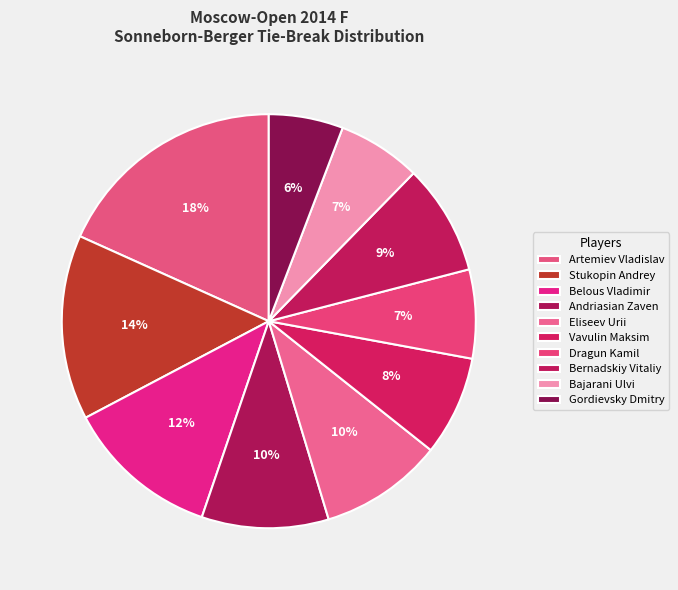

Approximately how many times larger is the value at Stukopin Andrey compared to Bajarani Ulvi?

2.2